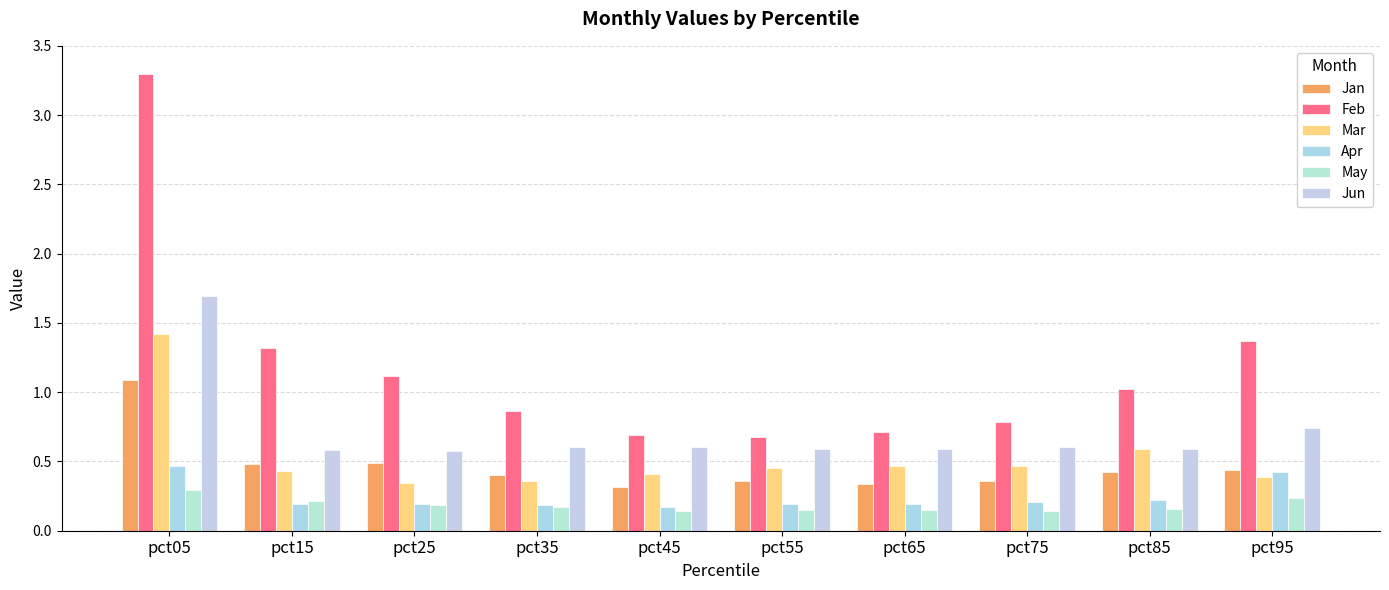

How many data points in Feb are less than 1?

5